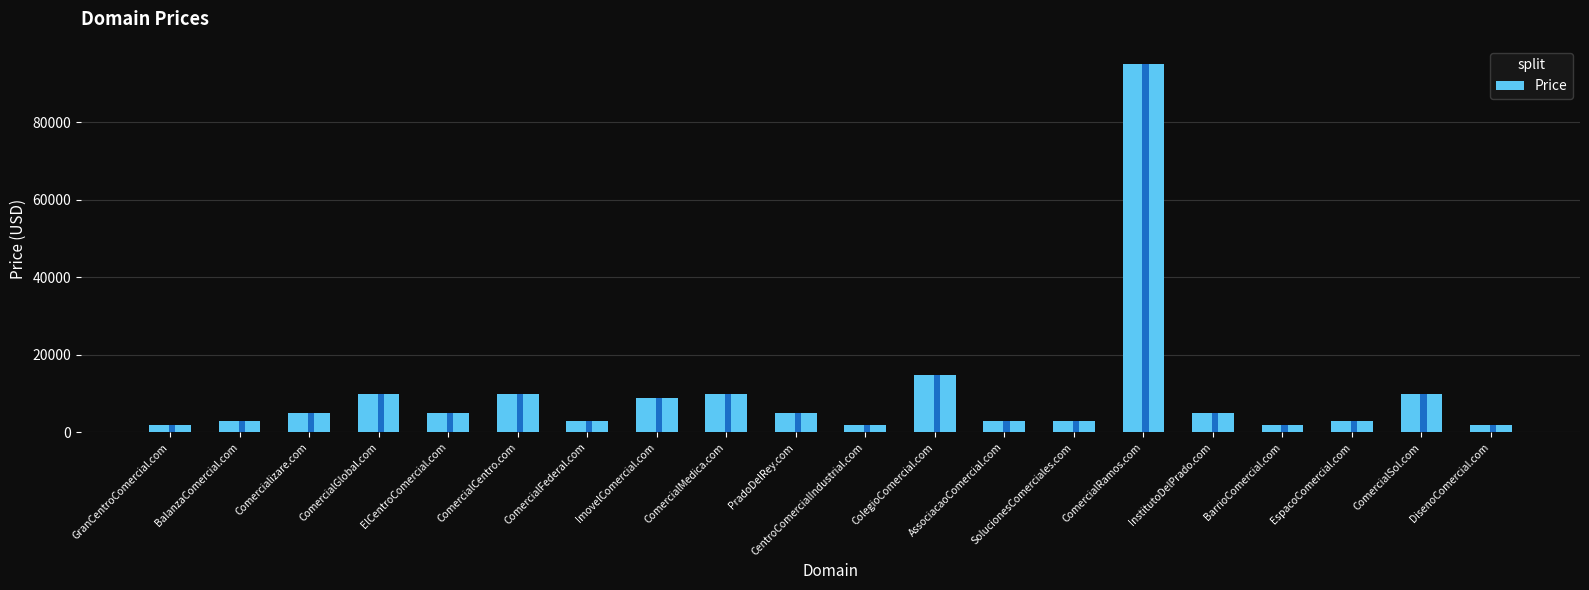

What is the value of the 18th bar from the left?

2888